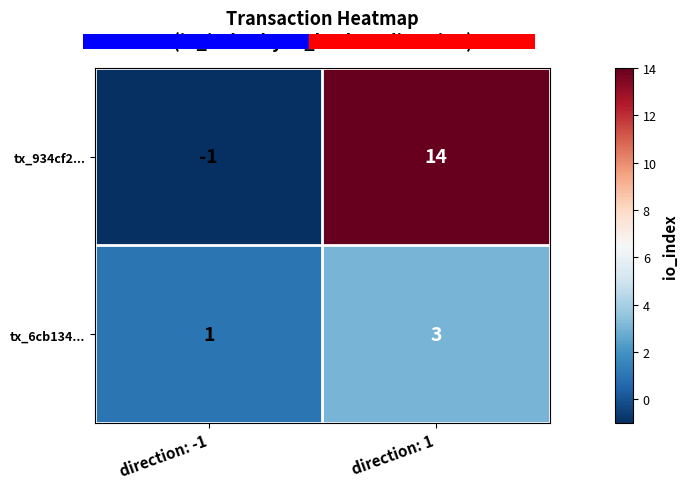

List the series in order of their peak value, lowest first.

tx_6cb134..., tx_934cf2...